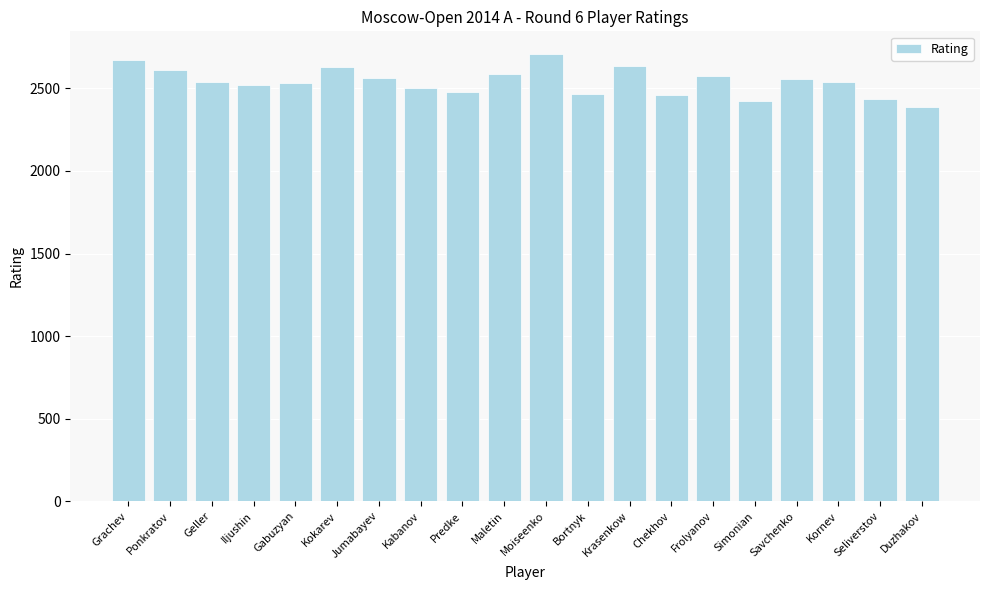

The chart shows a value of 2436 at Seliverstov. True or false?

True